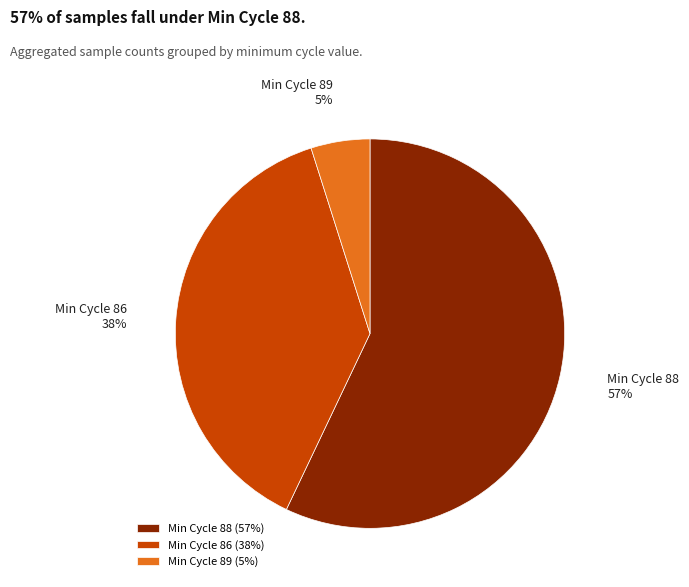

To the nearest percent, what portion does Min Cycle 89 represent?

5%